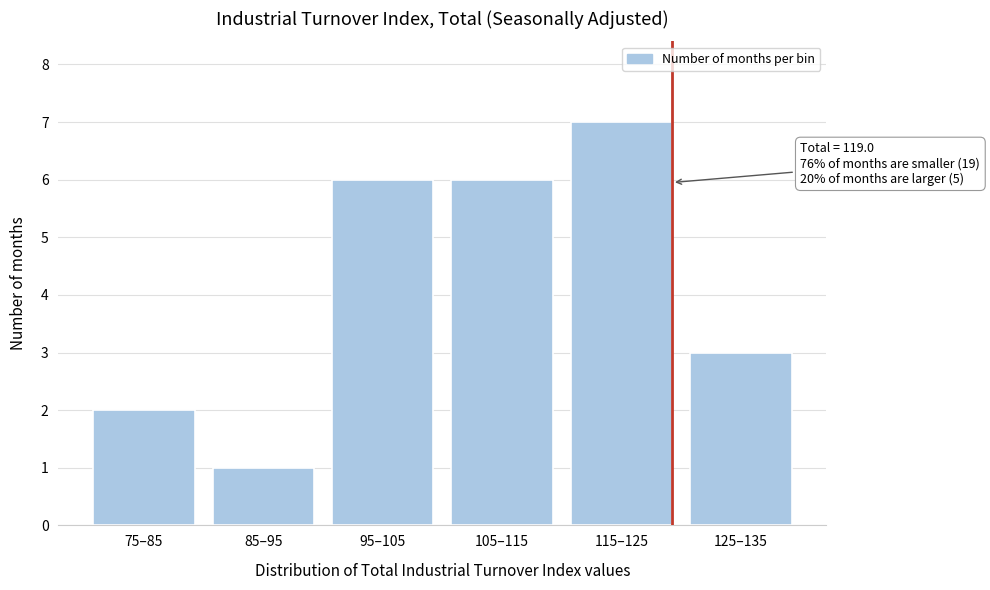

Reading left to right, transcribe all the data shown in this chart.

75–85=2	85–95=1	95–105=6	105–115=6	115–125=7	125–135=3